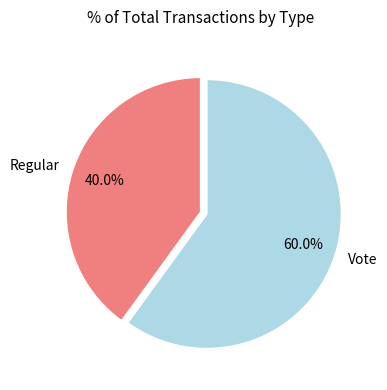

Does any single category account for the majority?

Yes